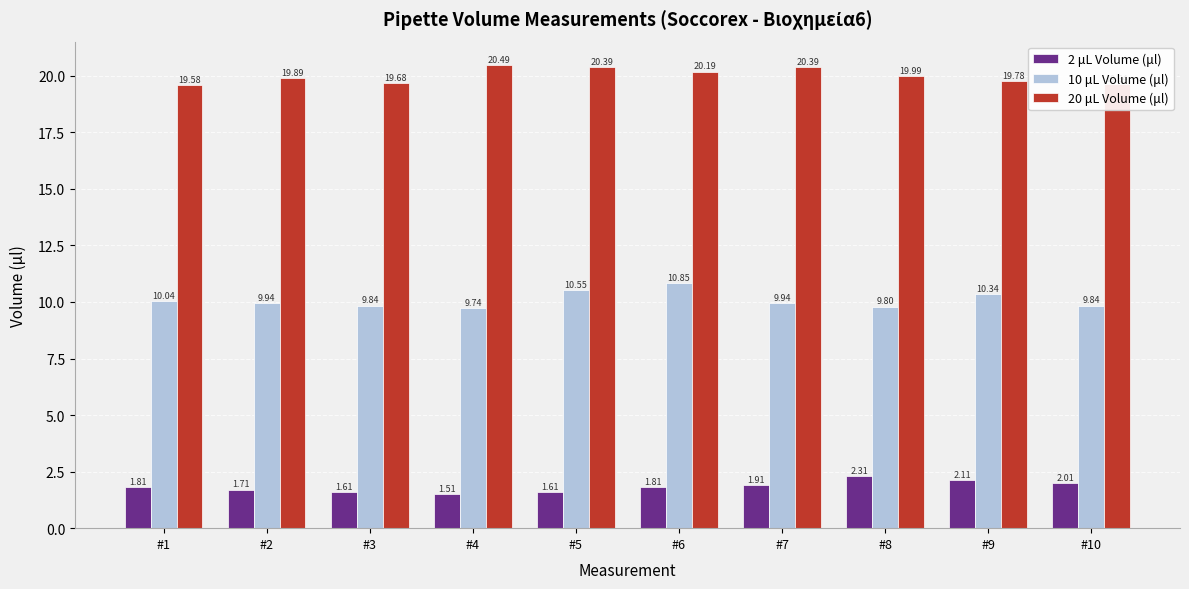

How many bars are there in each group?

3